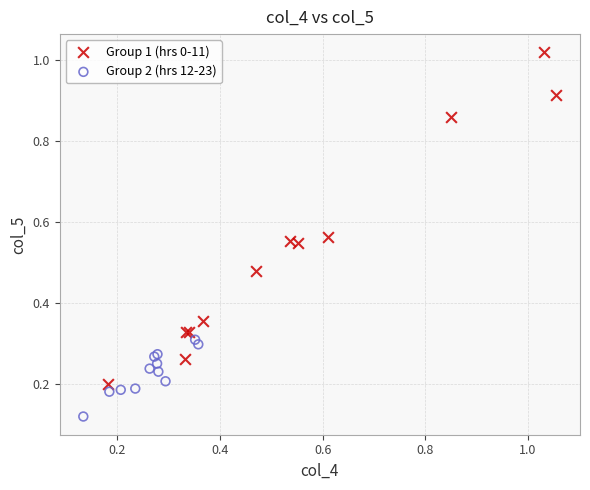

Which series reaches the minimum Y coordinate?

Group 2 (hrs 12-23)